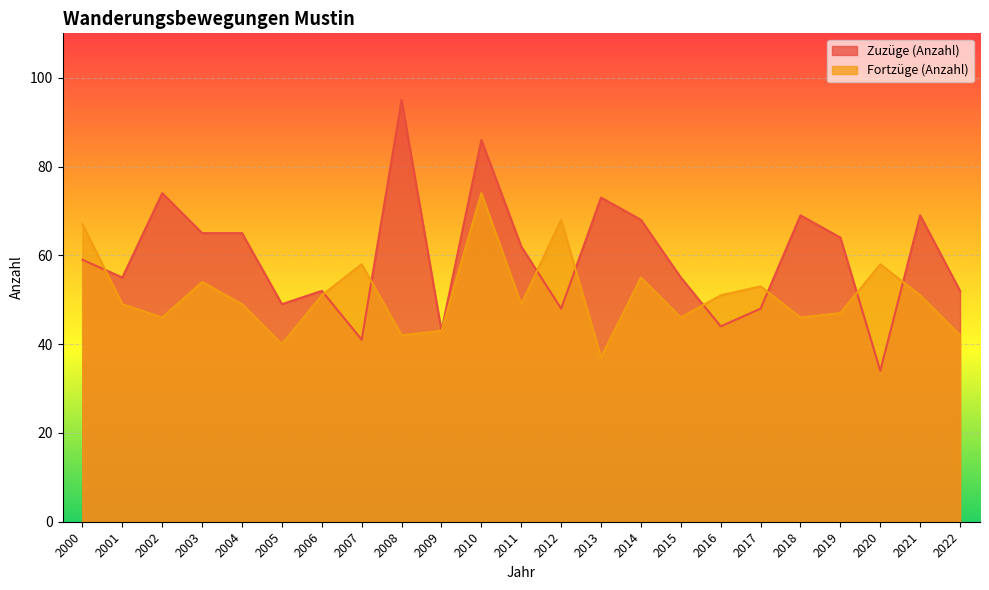

What is the difference between the Zuzüge (Anzahl) values at 2013 and 2017?

25